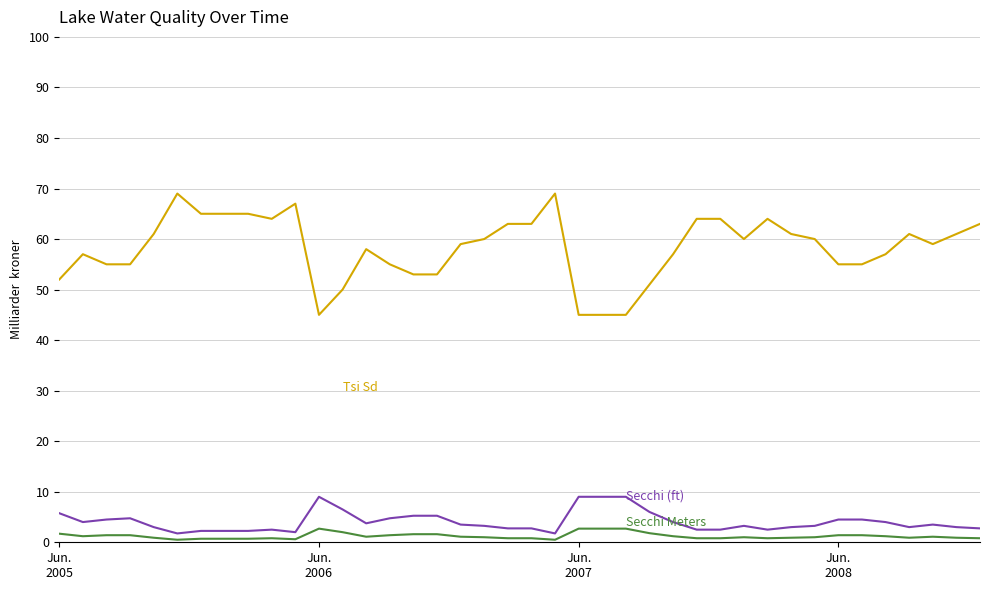

What is the greatest value displayed?

69.0